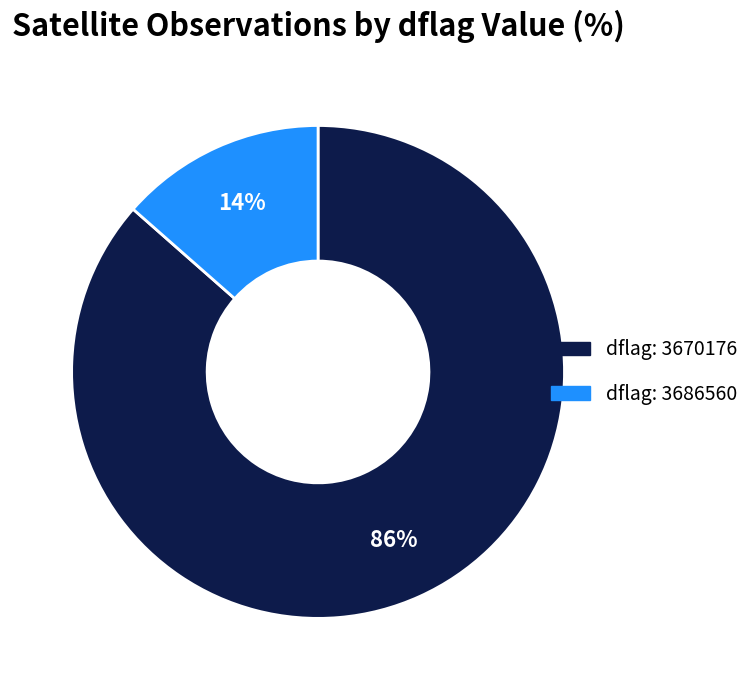

Is there a majority slice in this chart?

Yes